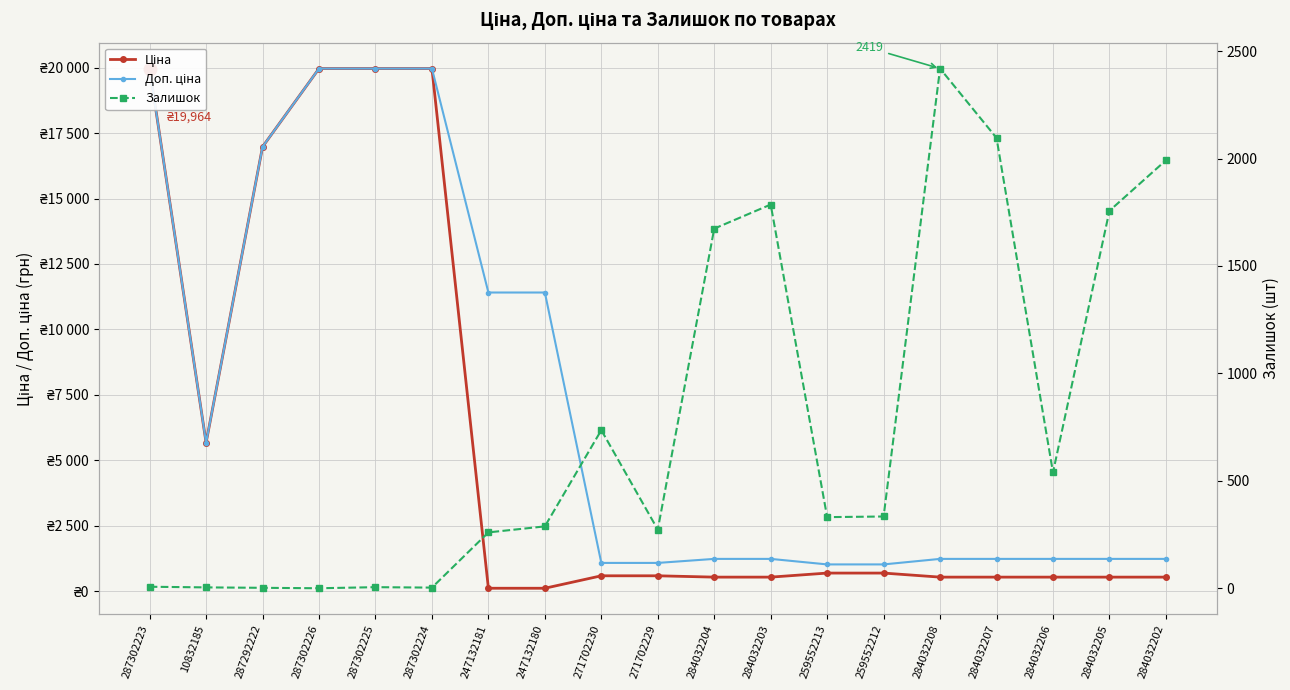

True or false: Залишок has a value of 1674.0 at 284032204.

True